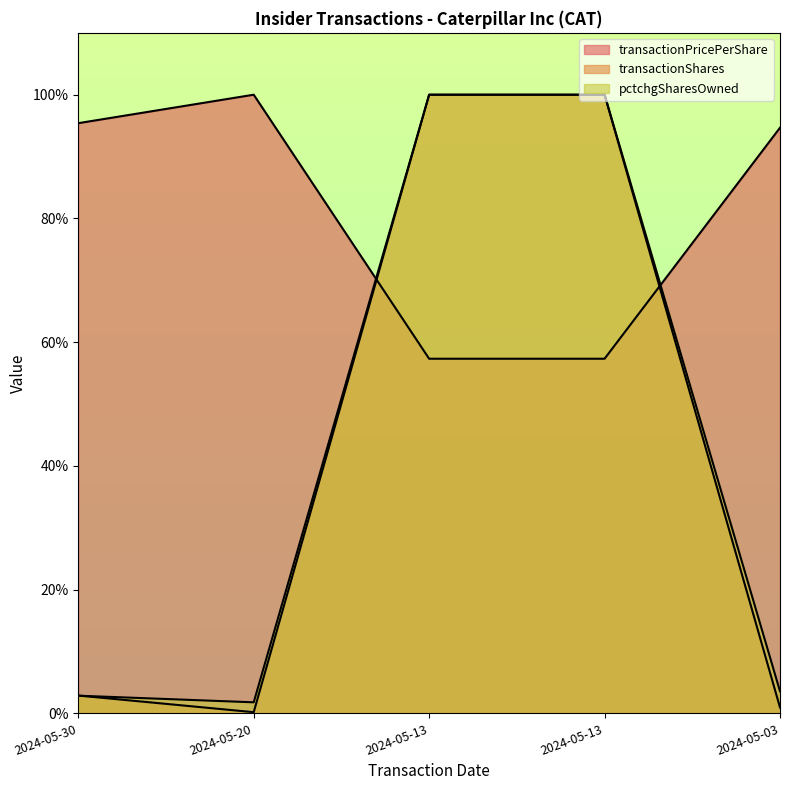

Reading left to right, list all the values displayed in this chart.

transactionPricePerShare: 2024-05-30=95.4	2024-05-20=100.0	2024-05-13=57.3	2024-05-13=57.3	2024-05-03=94.7
transactionShares: 2024-05-30=2.9	2024-05-20=0.2	2024-05-13=100.0	2024-05-13=100.0	2024-05-03=1.0
pctchgSharesOwned: 2024-05-30=2.9	2024-05-20=1.8	2024-05-13=100.0	2024-05-13=100.0	2024-05-03=3.6